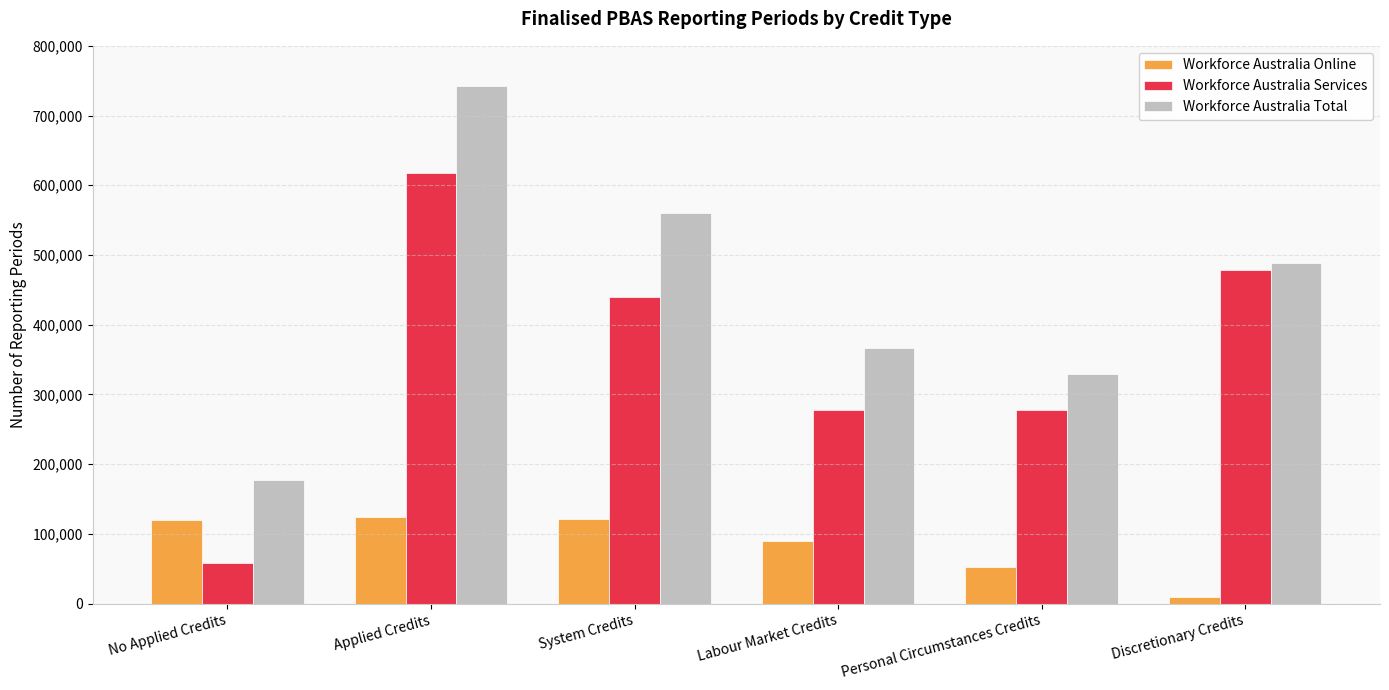

Which category has the lowest value across all series?

Discretionary Credits